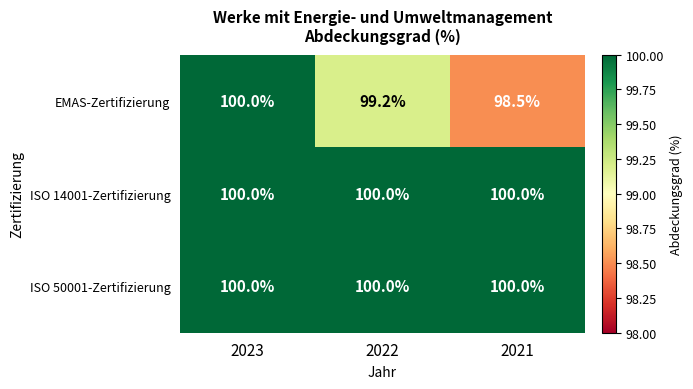

True or false: ISO 50001-Zertifizierung has a value of 100.0 at 2023.

True